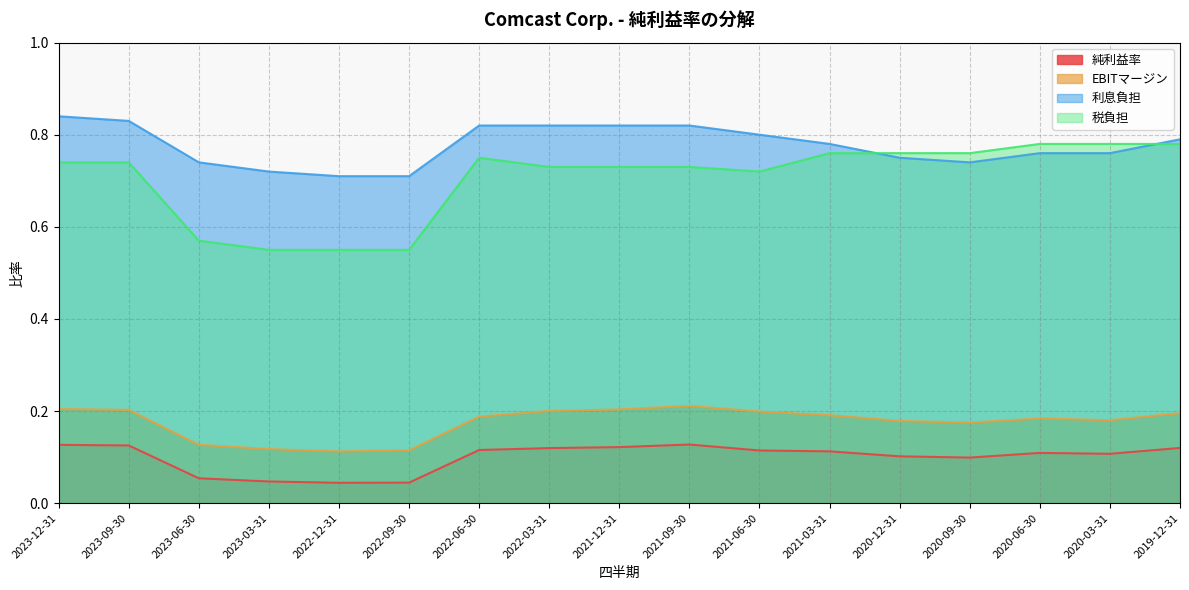

Which category has the lowest value in the 純利益率 series?

2022-12-31